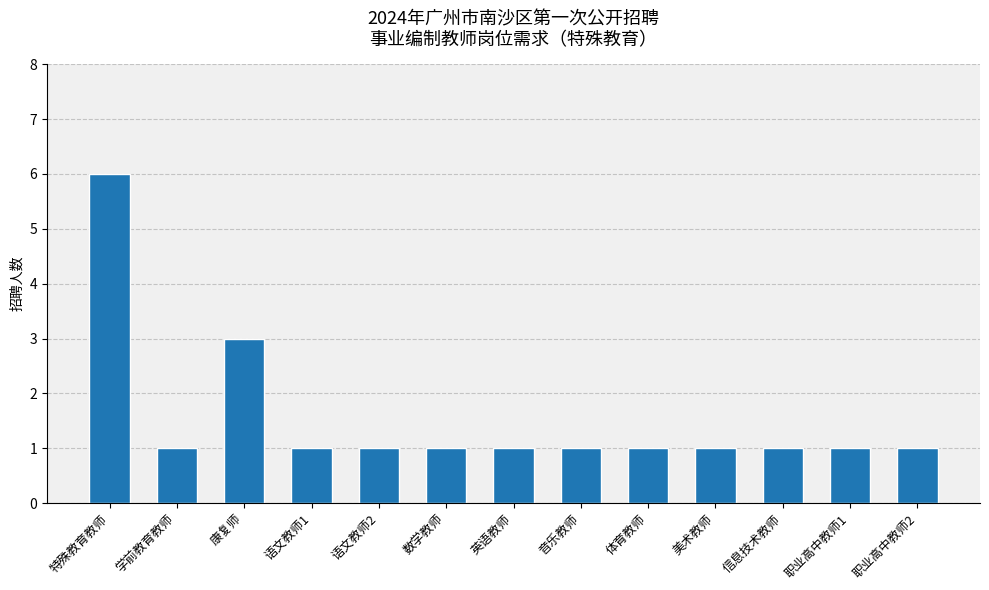

What is the maximum value shown in the chart?

6